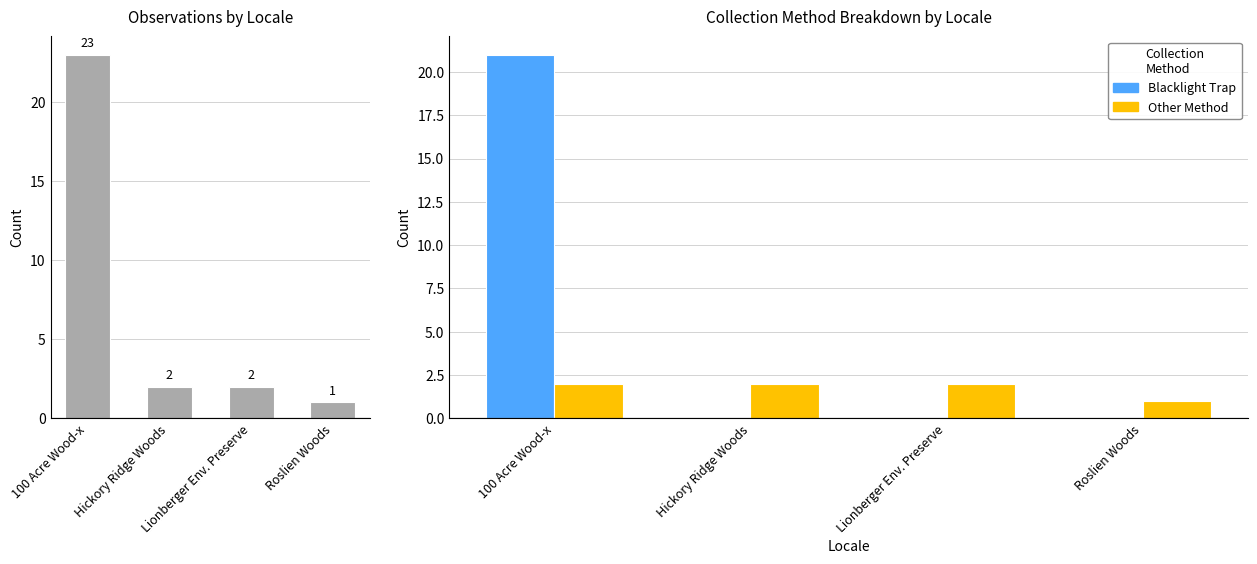

What is the highest value of the Blacklight Trap series?

21